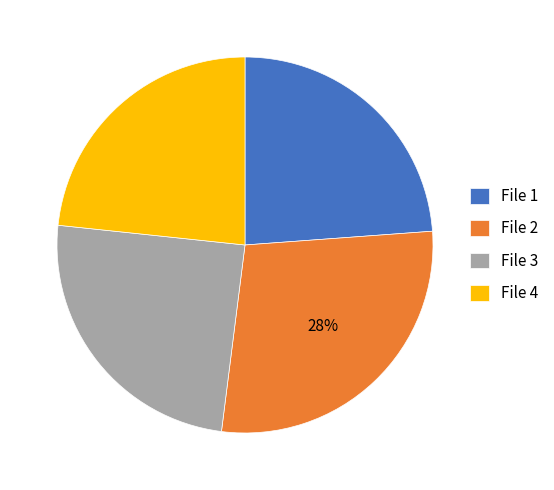

How many slices are in this pie chart?

4